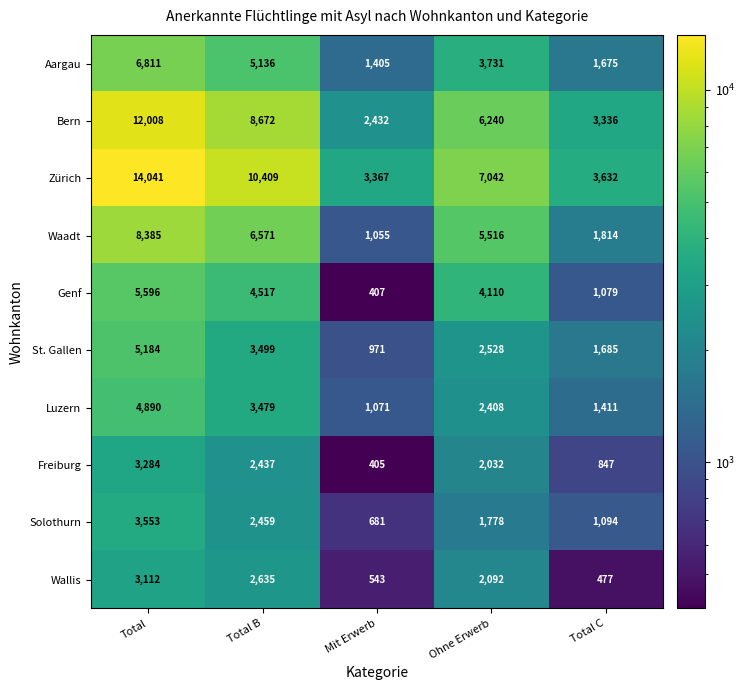

Which category has the lowest value across all series?

Mit Erwerb